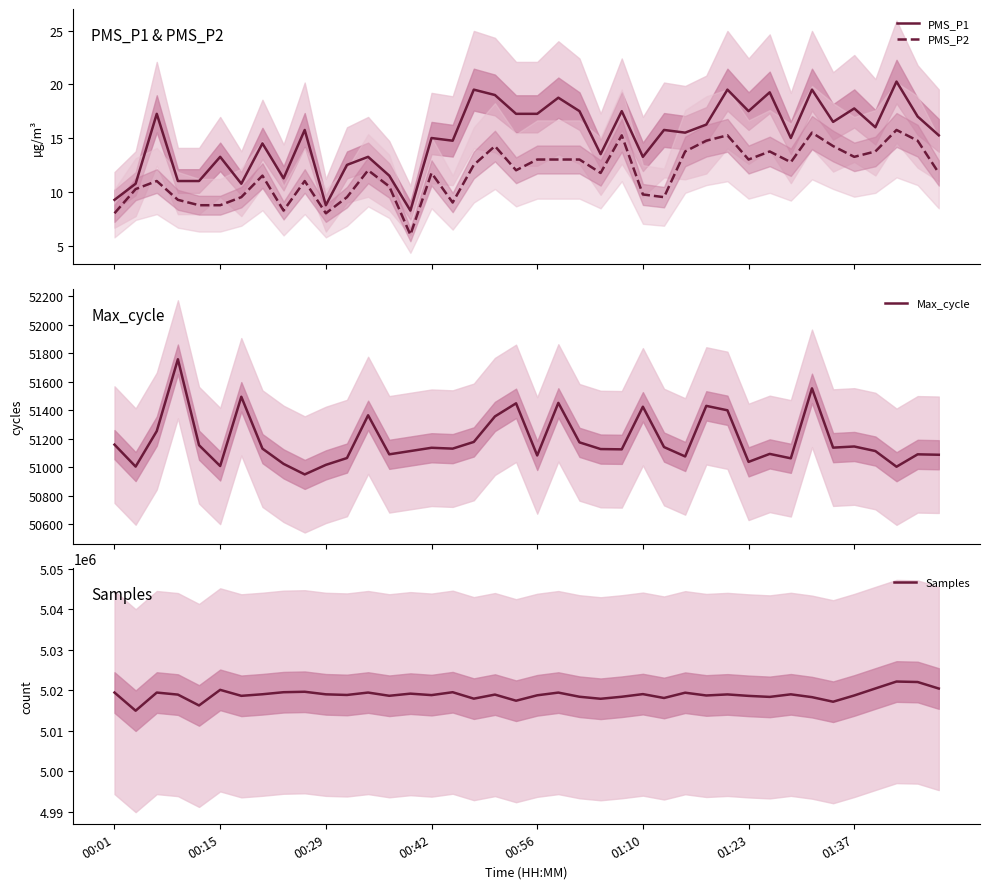

What is the lowest value of the PMS_P2 series?

6.0